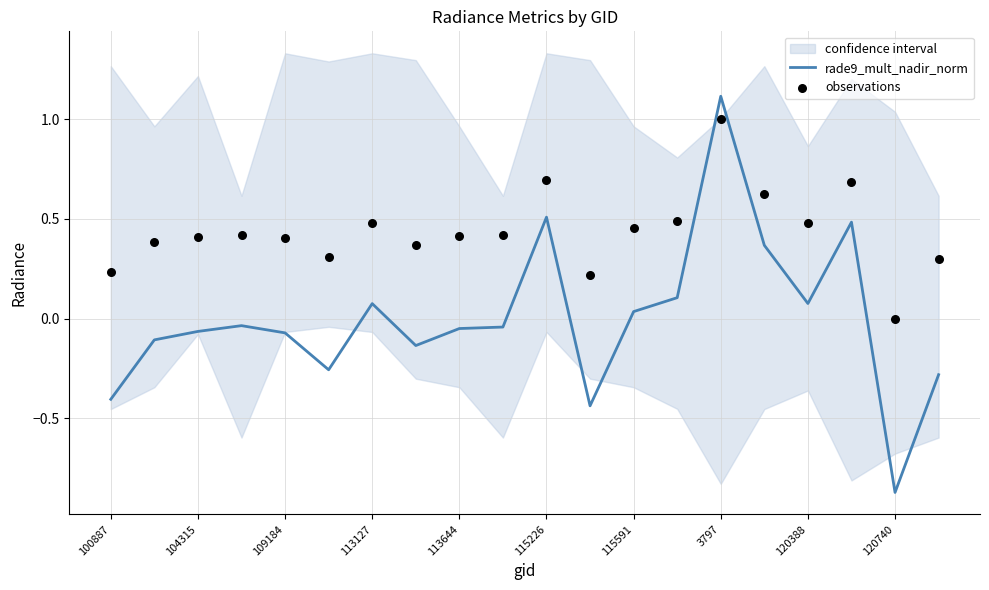

Where does the rade9_mult_nadir_norm series first go above 0?

113127